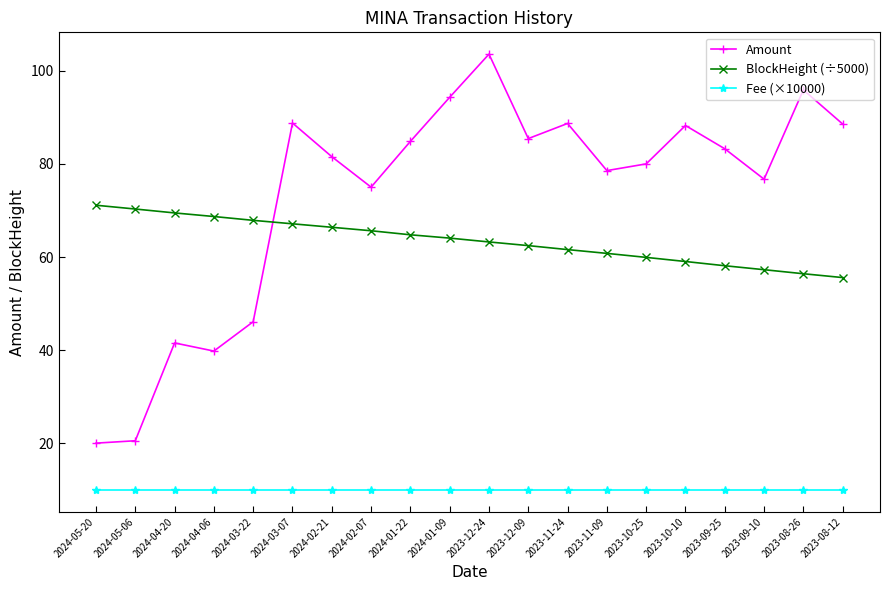

At 2024-04-20, list the series in order from smallest to largest.

Fee (×10000), Amount, BlockHeight (÷5000)